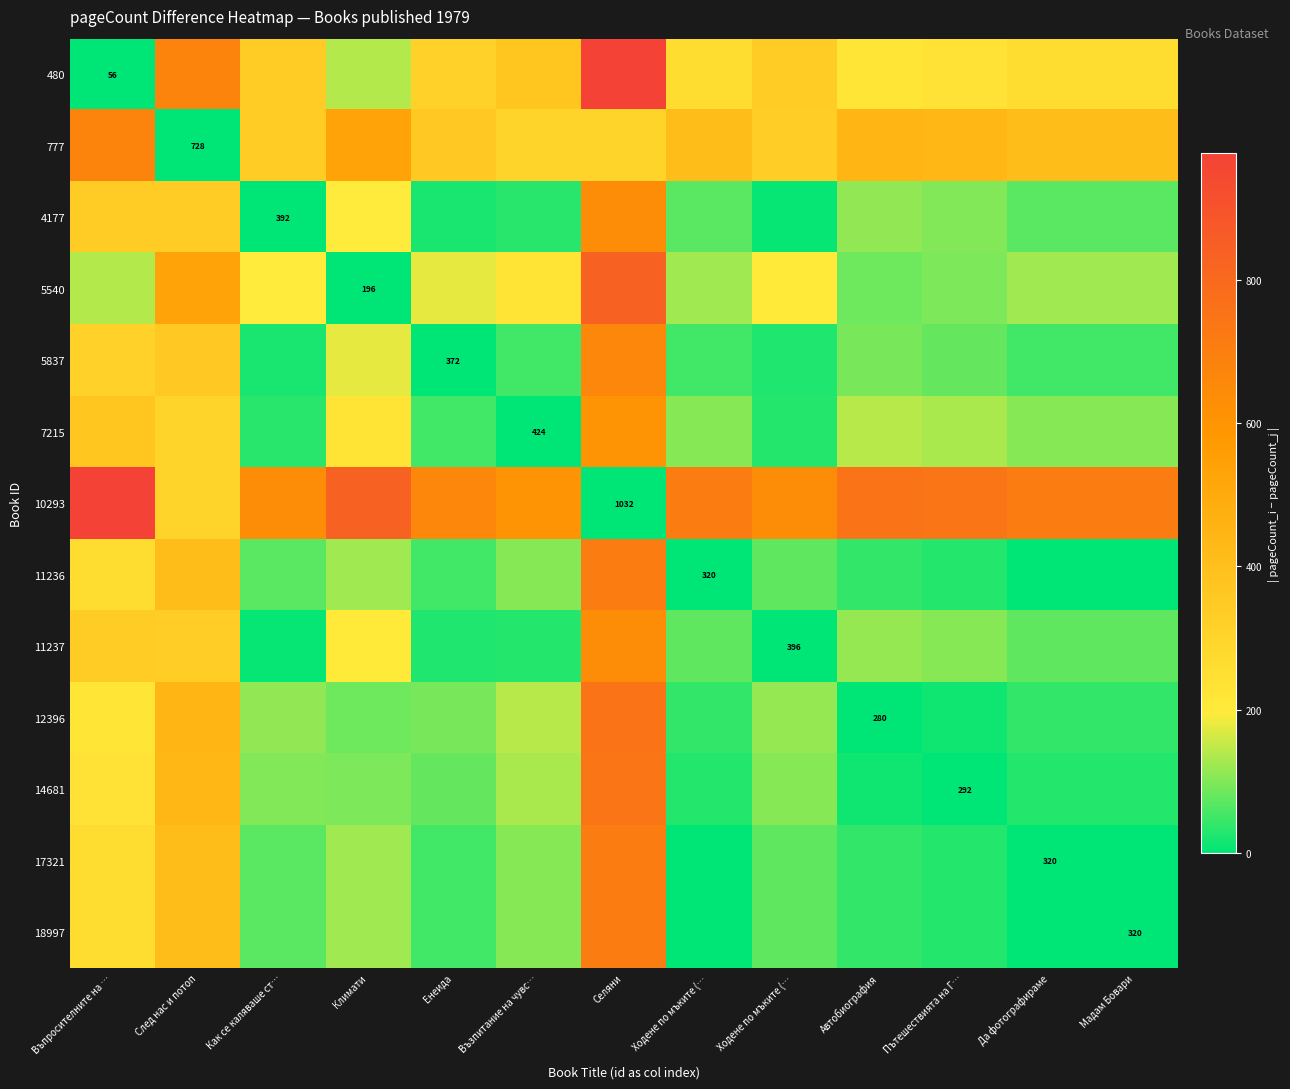

At which category is the sum across all series the highest?

Селяни